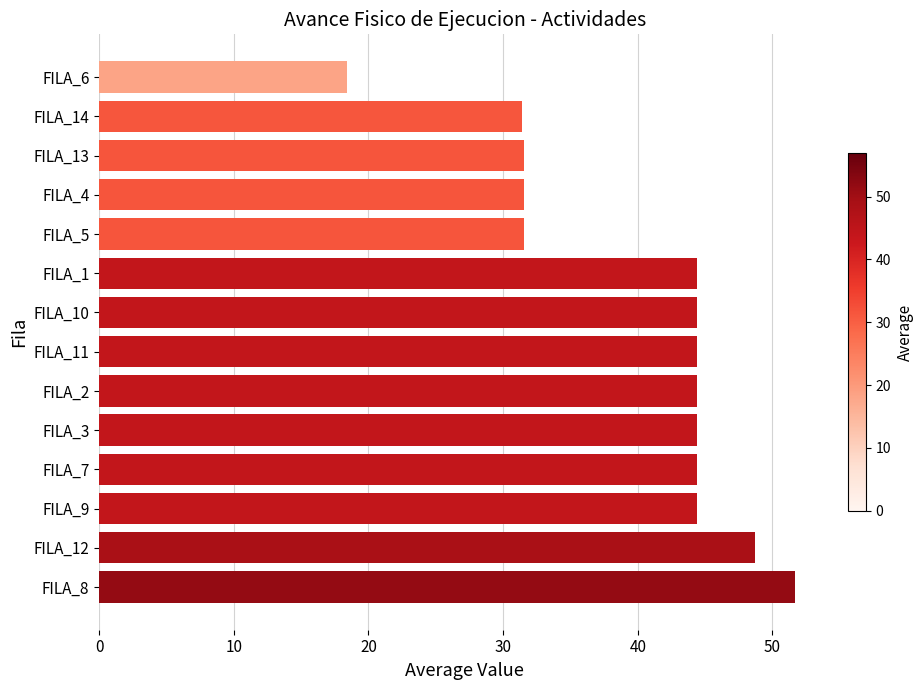

Approximately how many times larger is the value at FILA_13 compared to FILA_11?

0.7